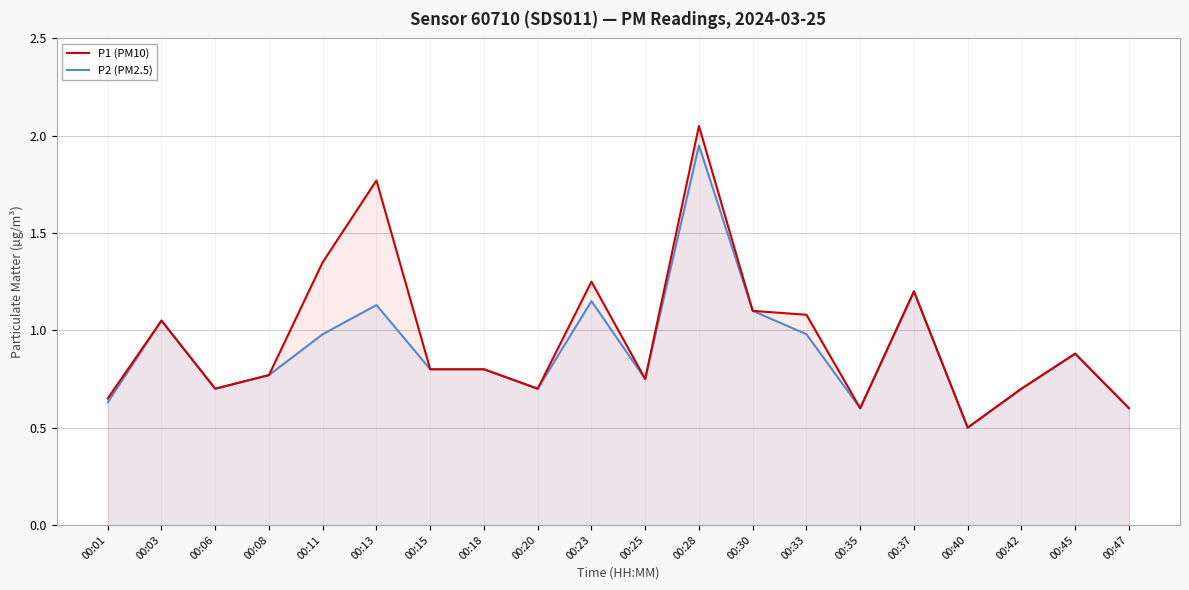

True or false: P1 (PM10) has a value of 0.5 at 00:03.

False